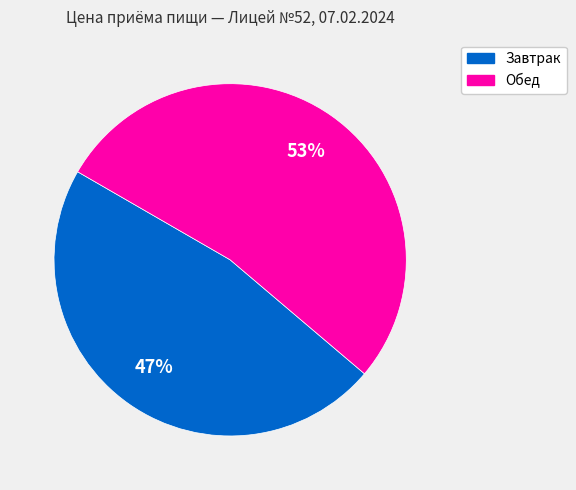

Does Завтрак account for over 50% of the chart?

No